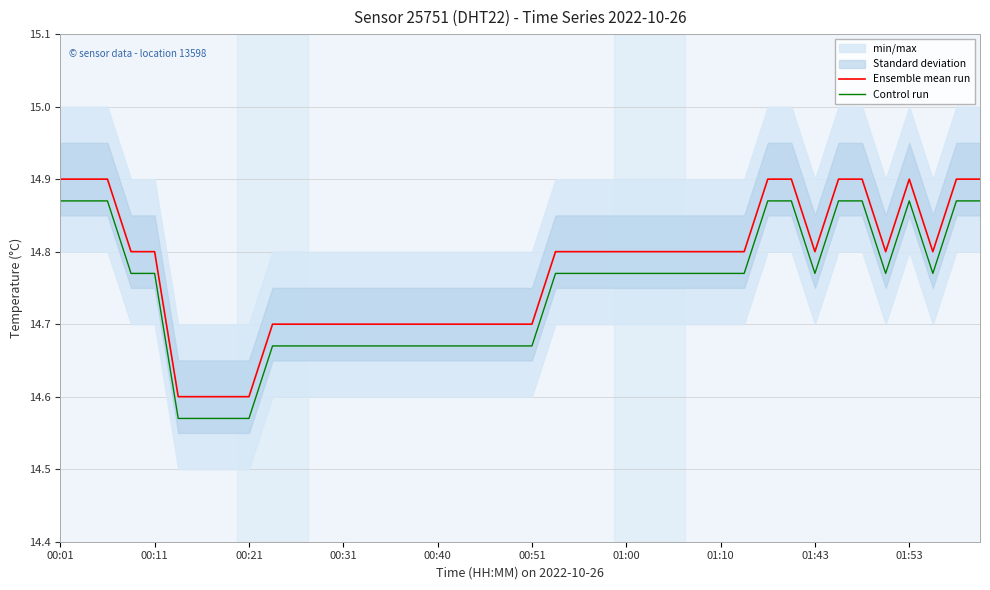

What position from the left is 34?

35